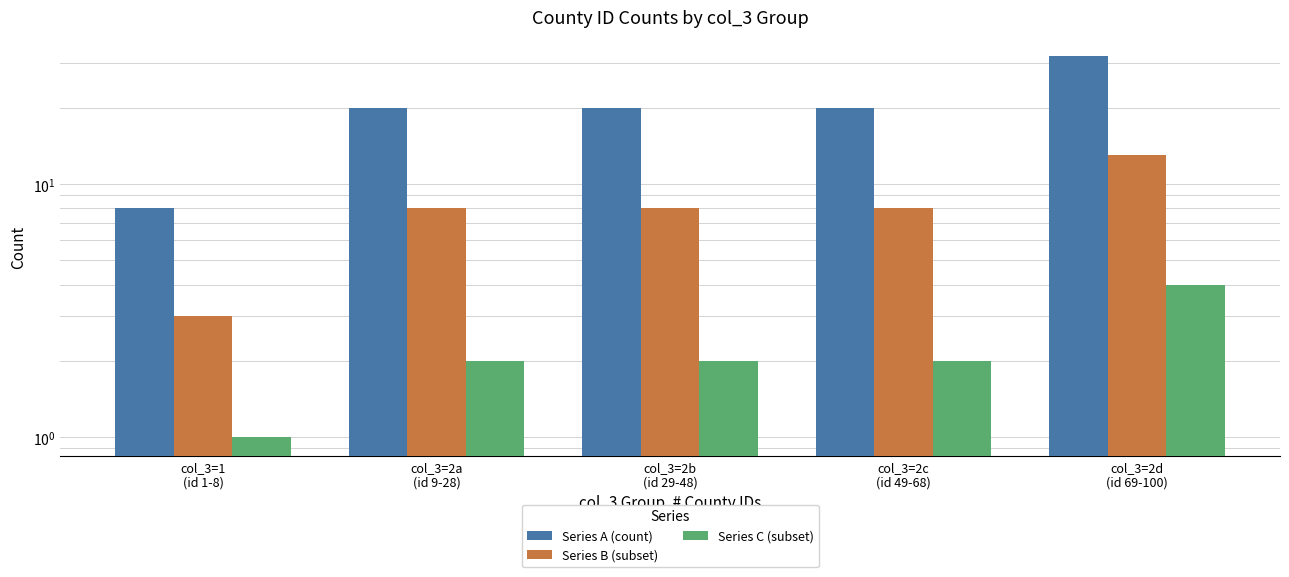

What is the sum of all Series A (count) values?

100